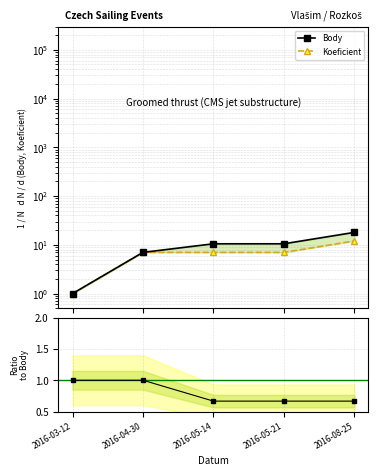

Which series has the largest total across all categories?

Body